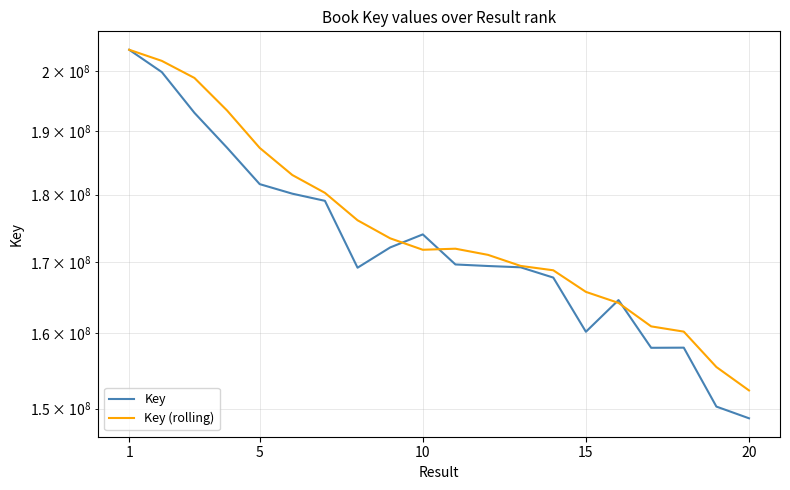

The value of Key at 17 is 43645178.5. True or false?

False